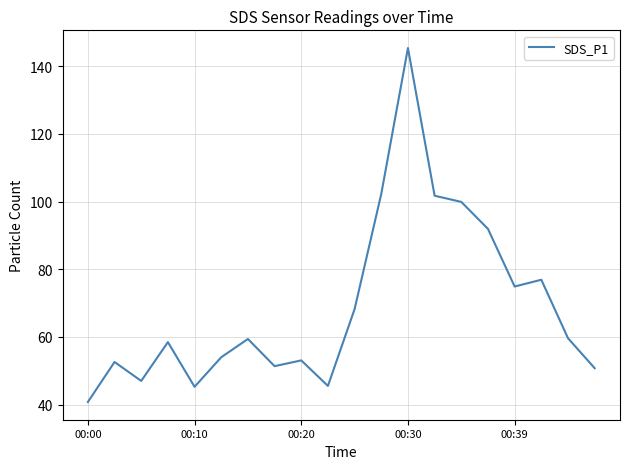

Does the chart have visible grid lines?

Yes